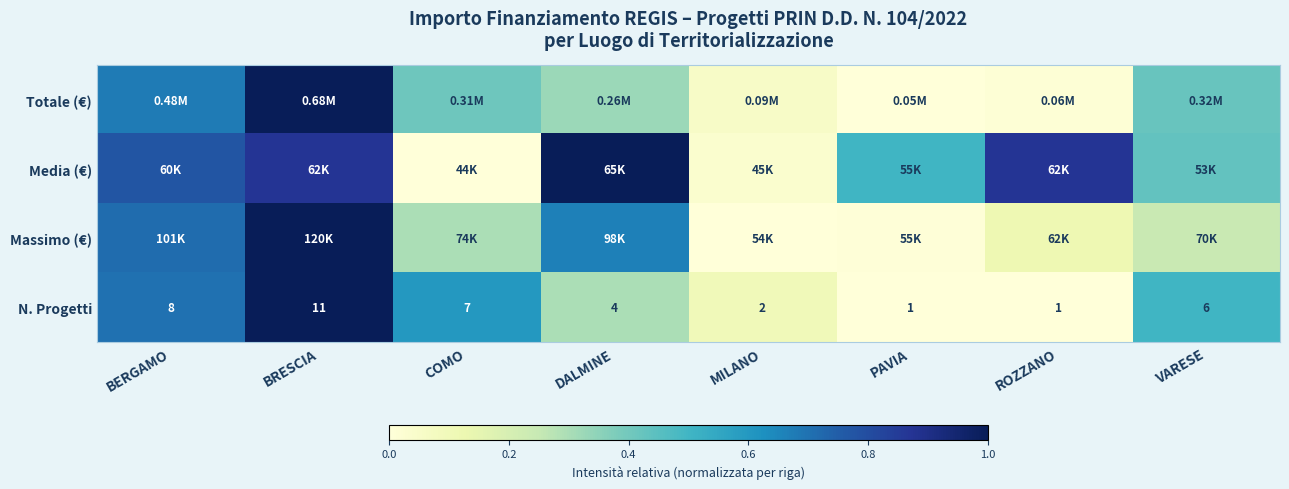

Which series has the largest total across all categories?

Media (€)